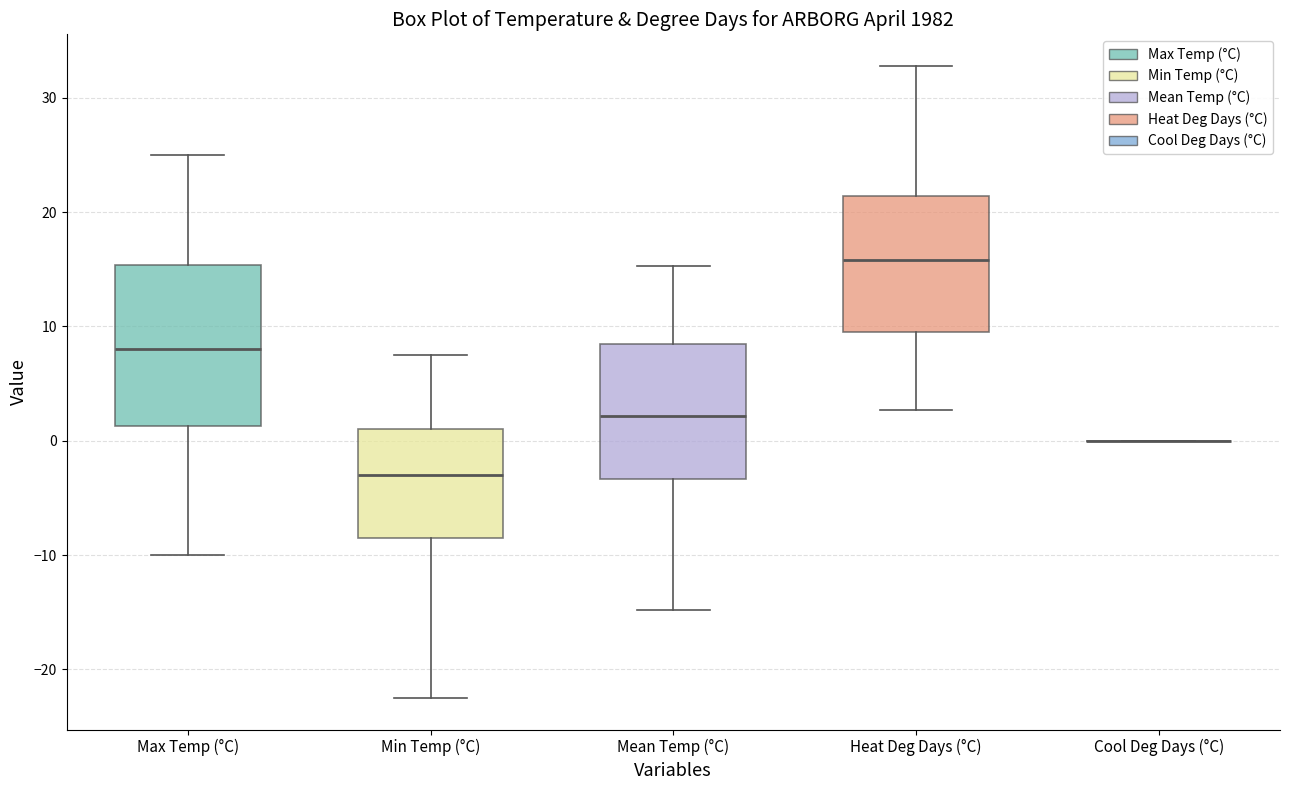

Reading left to right, transcribe this box plot: for each box, give where its median line is, the range the box spans, and where its two whiskers end, as read against the y-axis. The values are not printed on the chart, so give them approximately, as read against the axis.

Max Temp (°C): median 8, box 1 to 15, whiskers -10 to 25
Min Temp (°C): median -3, box -8 to 1, whiskers -22 to 8
Mean Temp (°C): median 2, box -3 to 9, whiskers -15 to 15
Heat Deg Days (°C): median 16, box 10 to 21, whiskers 3 to 33
Cool Deg Days (°C): box collapsed to a line at 0, whiskers 0 to 0